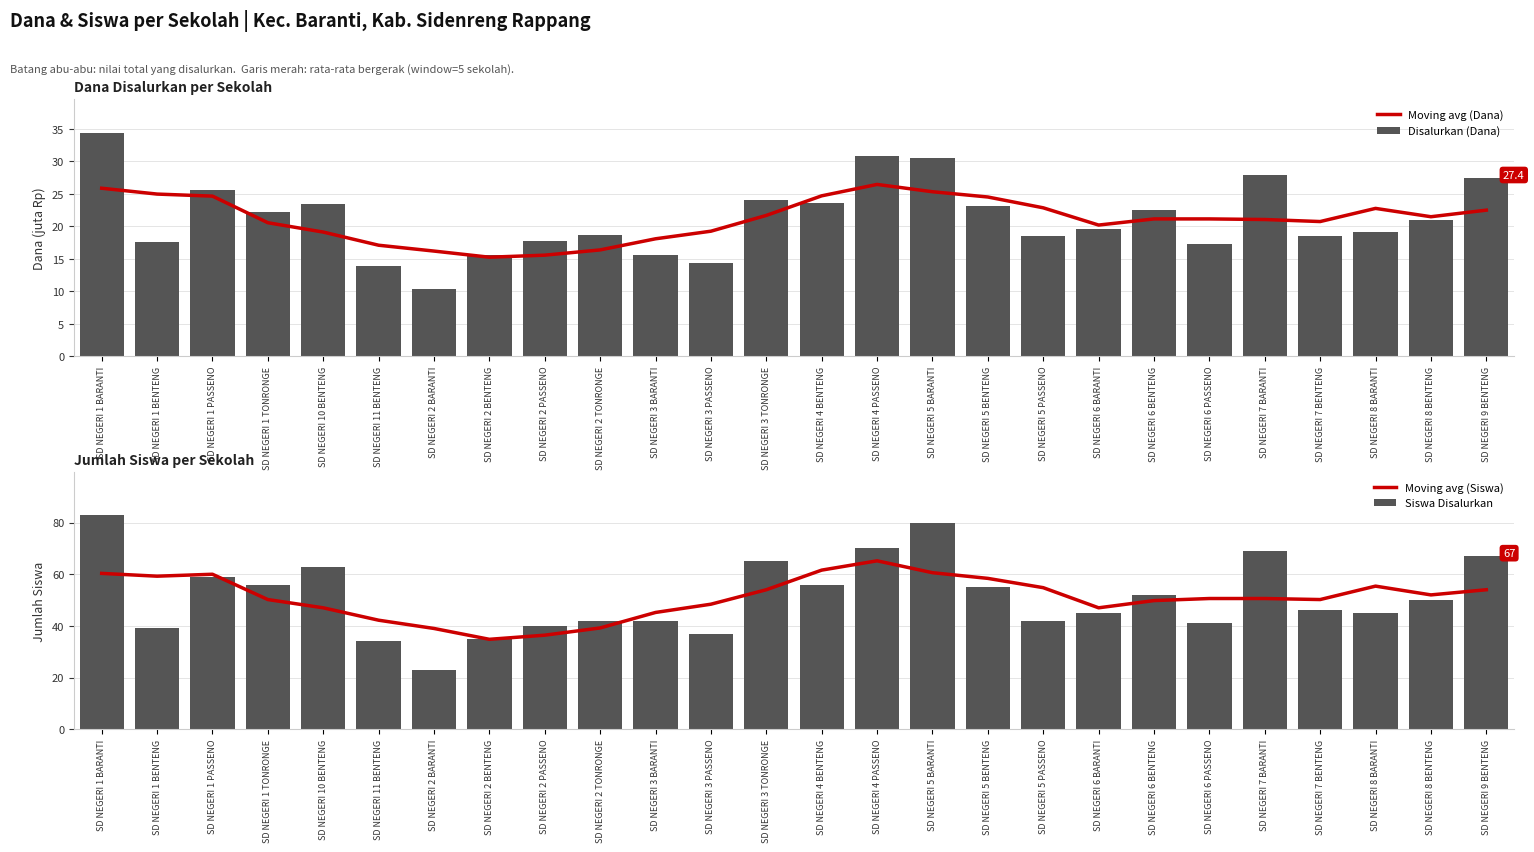

Does the chart contain stacked bars?

No